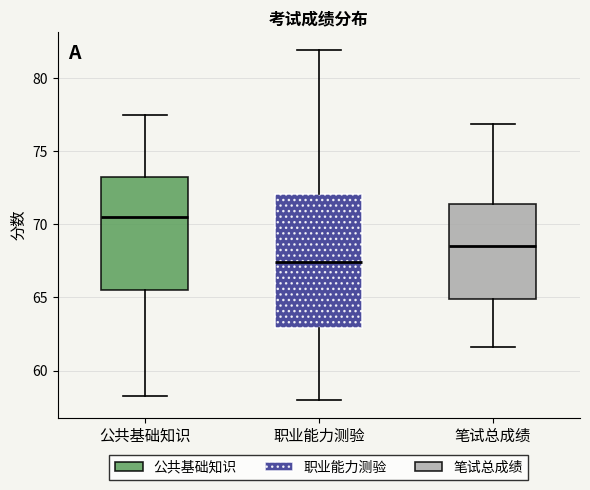

Reading left to right, transcribe this box plot: for each box, give where its median line is, the range the box spans, and where its two whiskers end, as read against the y-axis. The values are not printed on the chart, so give them approximately, as read against the axis.

公共基础知识: median 70.5, box 65.5 to 73.0, whiskers 58.0 to 77.5
职业能力测验: median 67.5, box 63.0 to 72.0, whiskers 58.0 to 82.0
笔试总成绩: median 68.5, box 65.0 to 71.5, whiskers 61.5 to 77.0